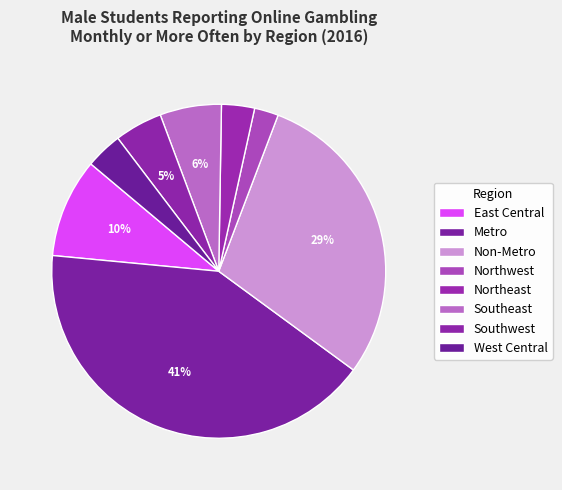

Approximately how many times larger is the value at East Central compared to Northeast?

3.0